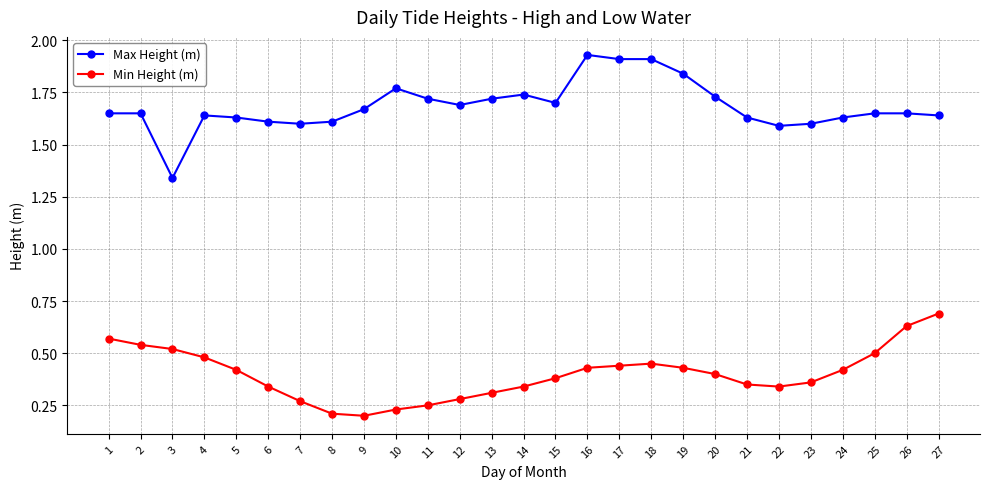

True or false: Max Height (m) has more than 1 interior local peaks.

True